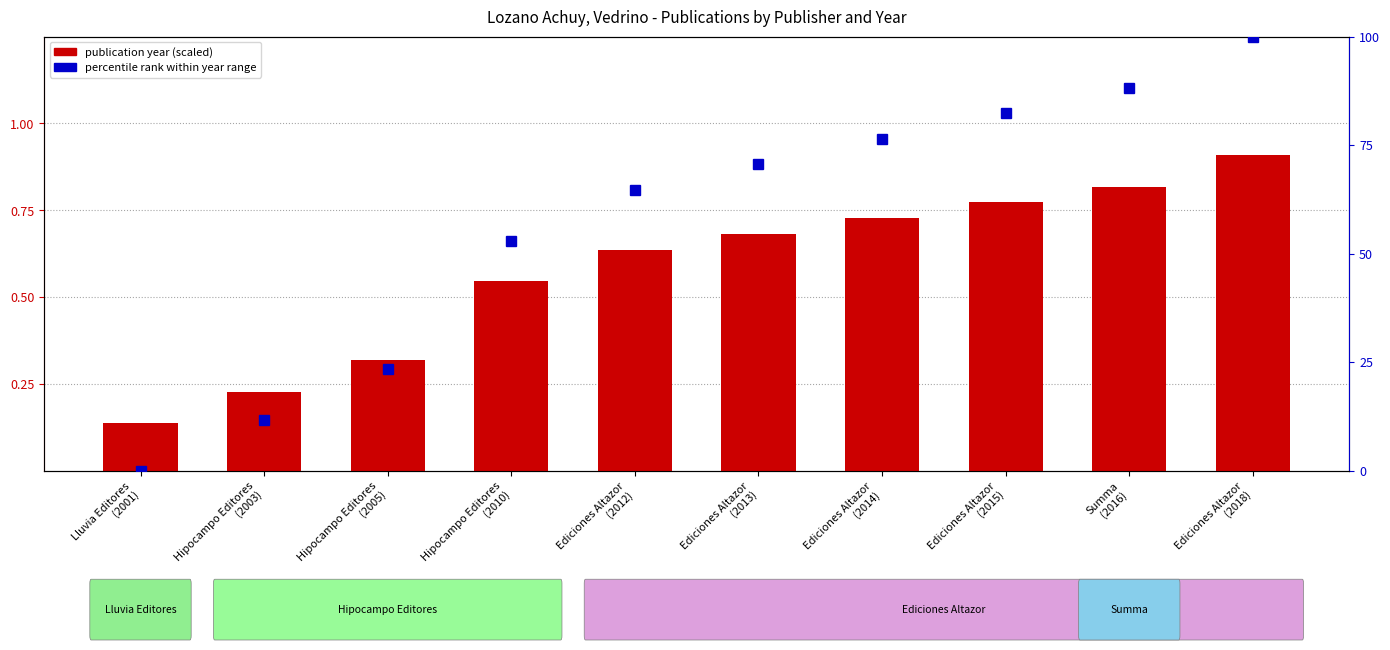

What is the label of the 8th bar from the right?

Hipocampo Editores
(2005)